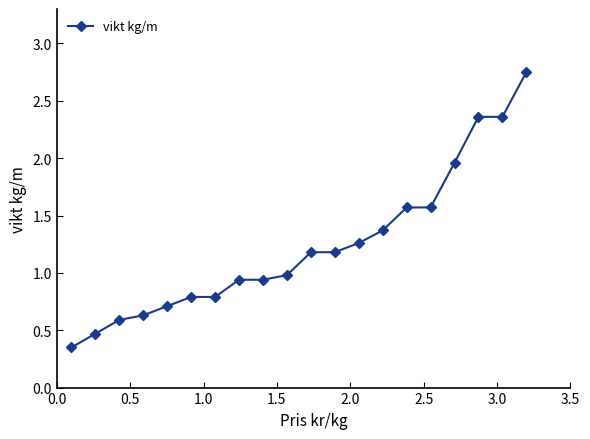

What is the average value?

1.2